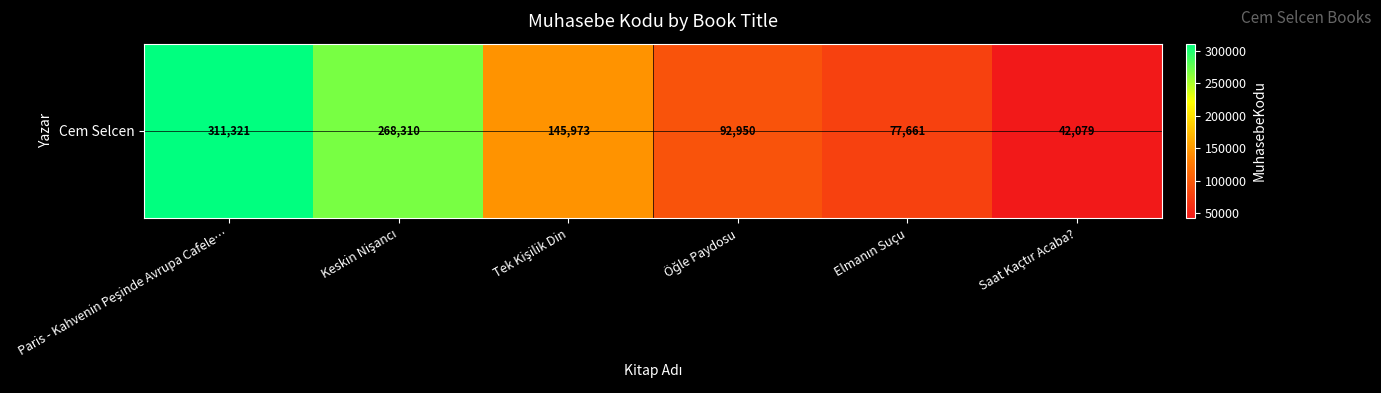

Reading left to right, transcribe all the data shown in this chart.

311321	268310	145973	92950	77661	42079